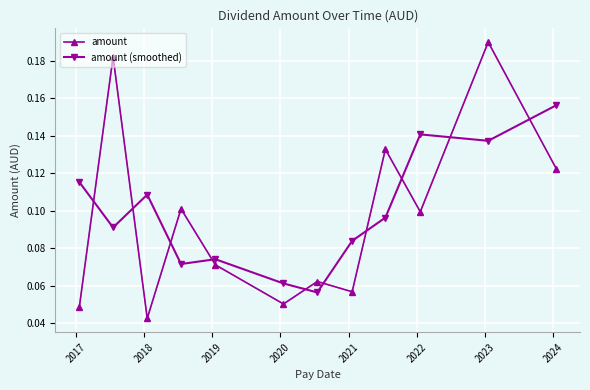

What is the sum of all amount (smoothed) values?

1.2